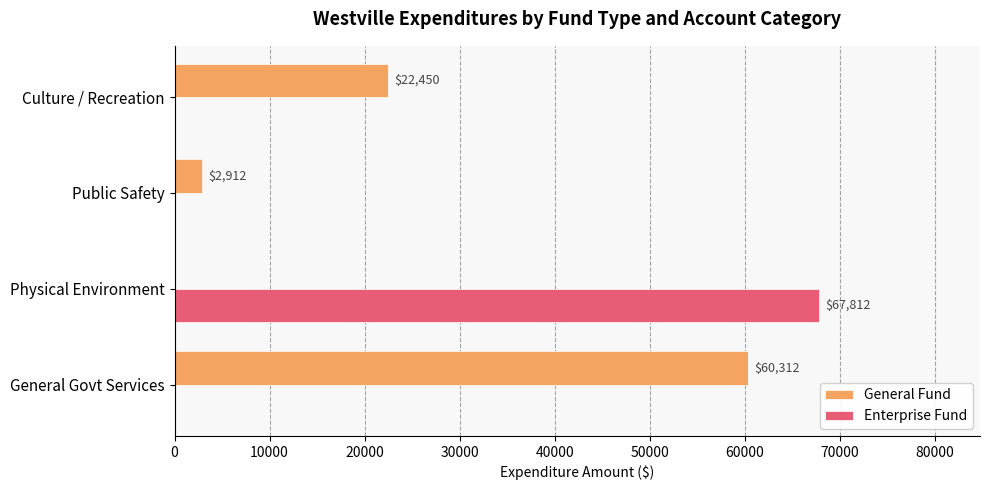

At which label does Enterprise Fund reach its peak?

Physical Environment